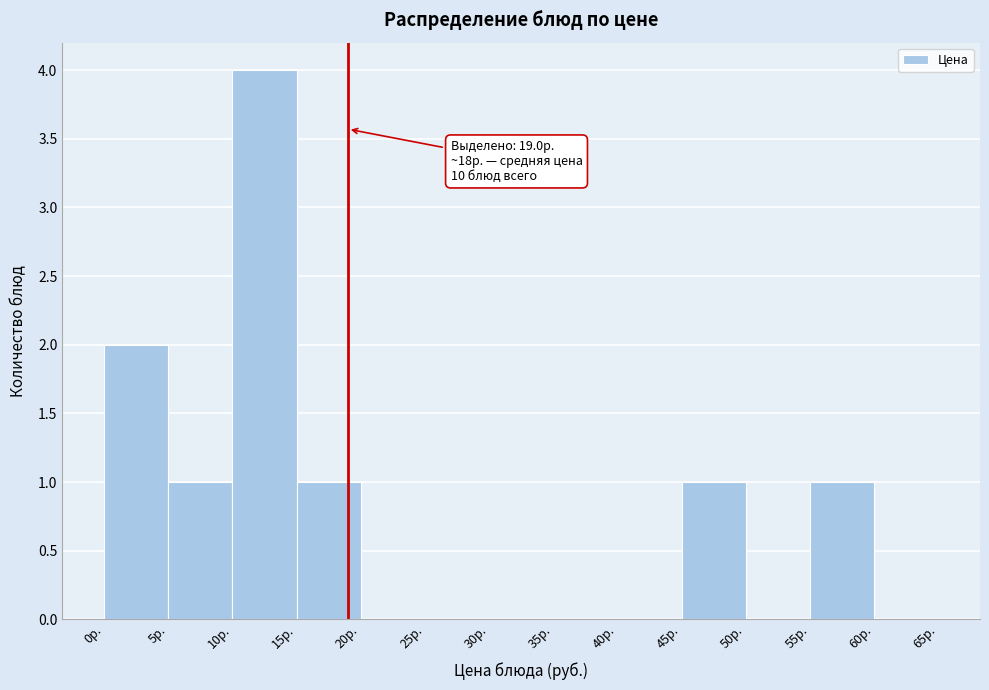

Over which range of the x-axis is the bar tallest?

10 to 15